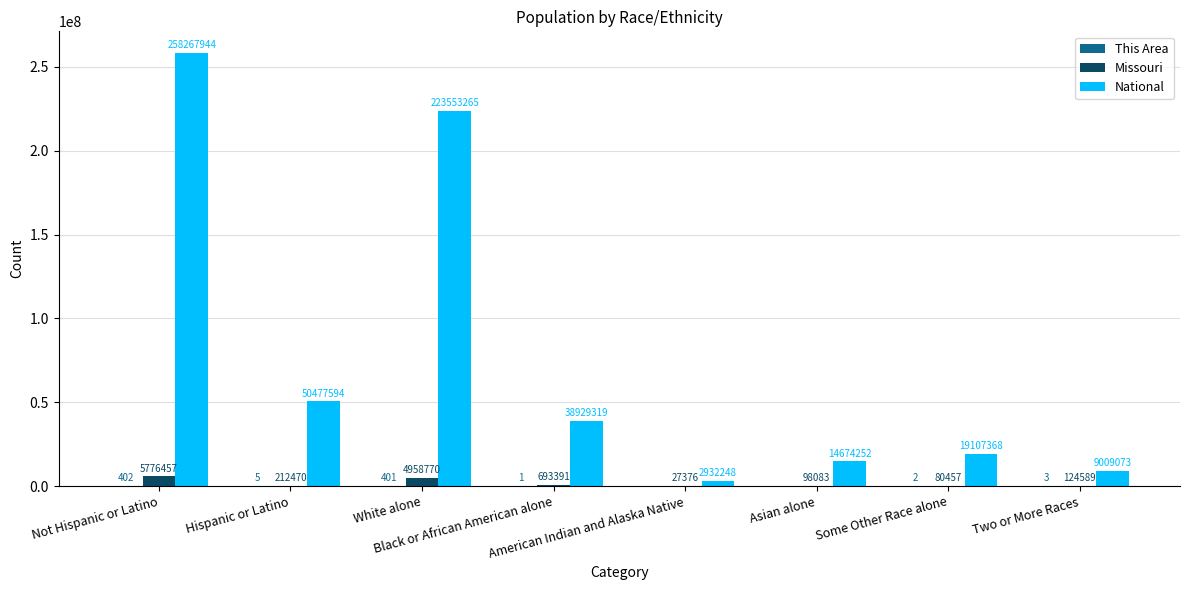

What is the highest value of the Missouri series?

5776457